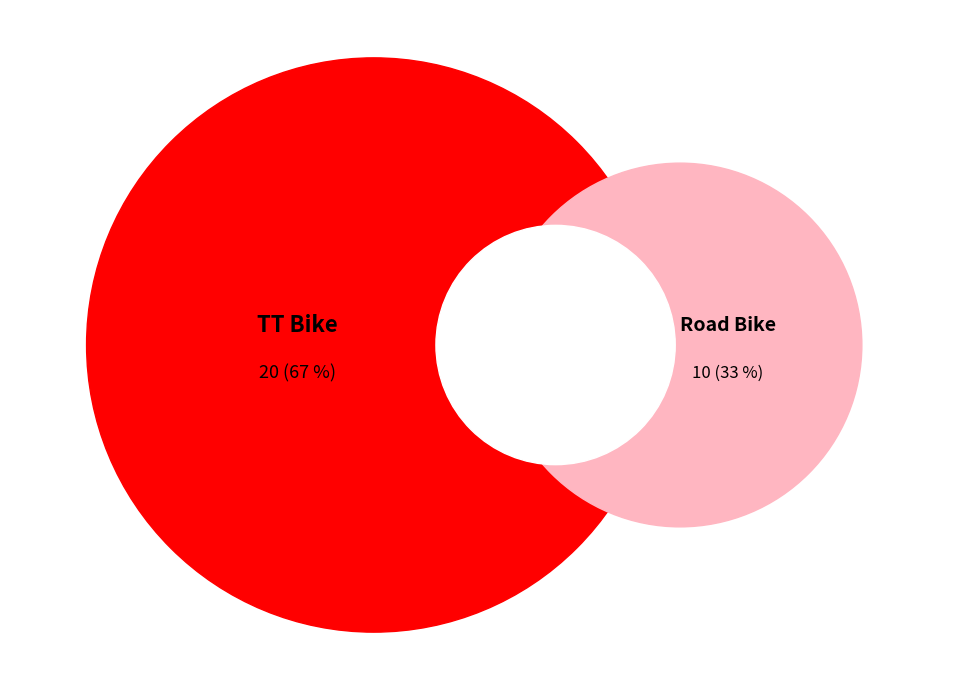

What percentage is the Road Bike slice, to the nearest percent?

33%